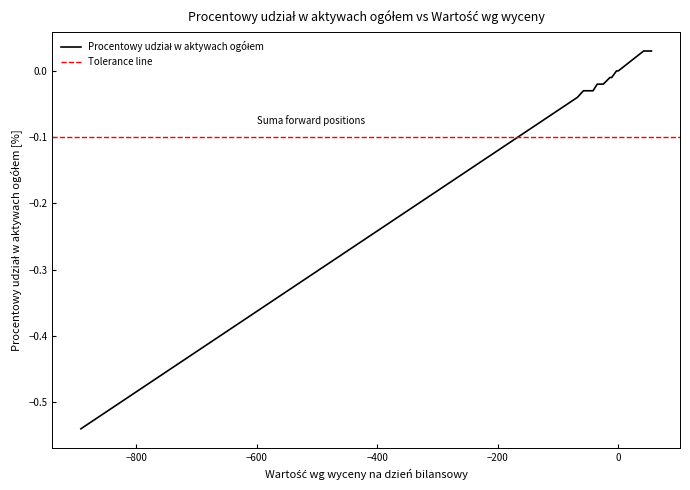

How many data points are above 0?

2